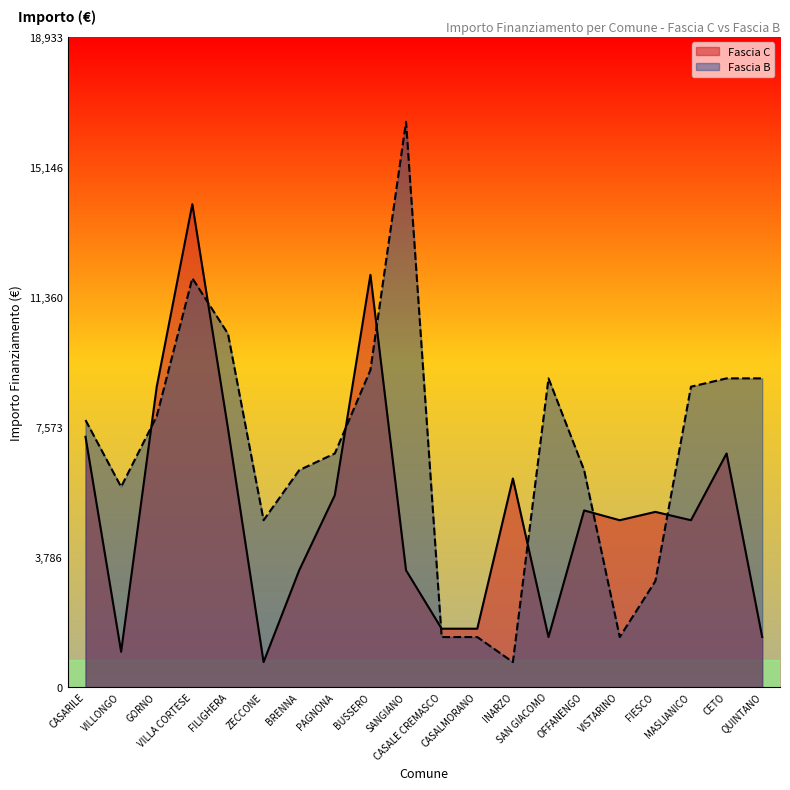

What is the minimum value shown in the chart?

729